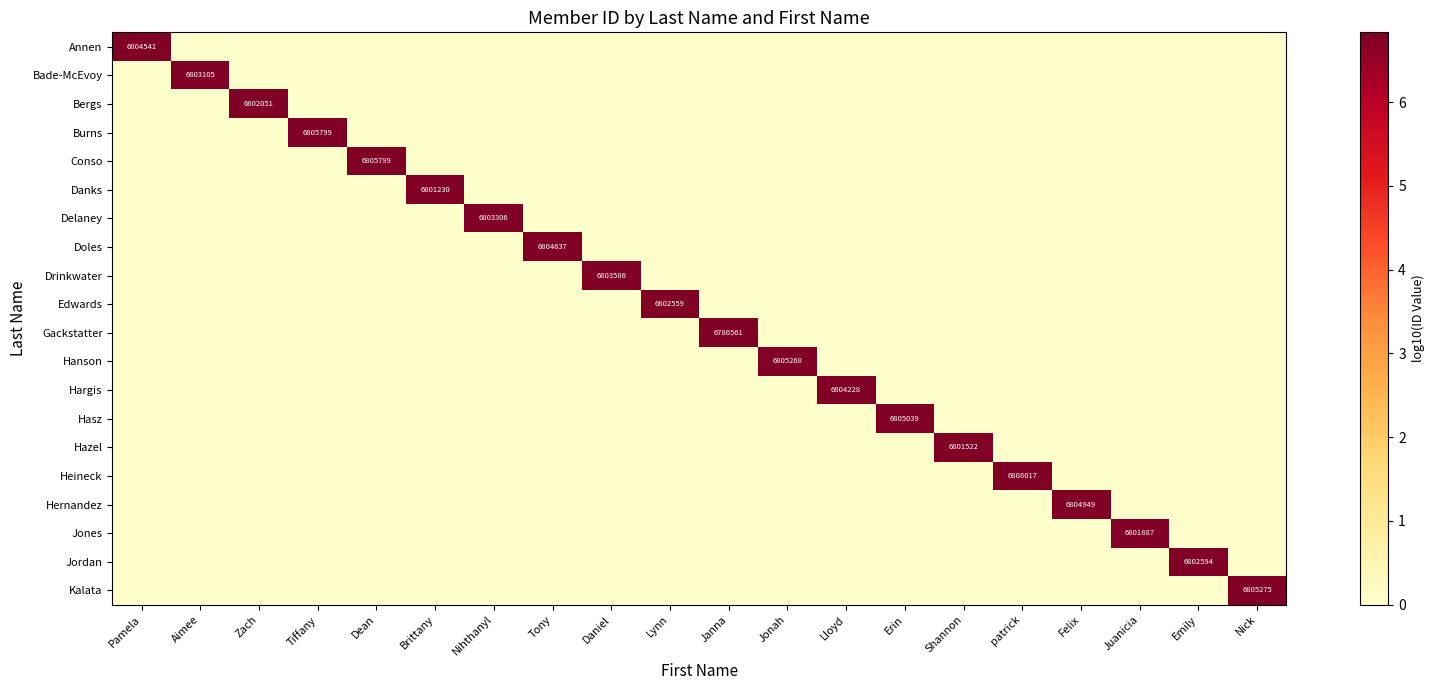

How many values in the Conso series exceed 0?

1